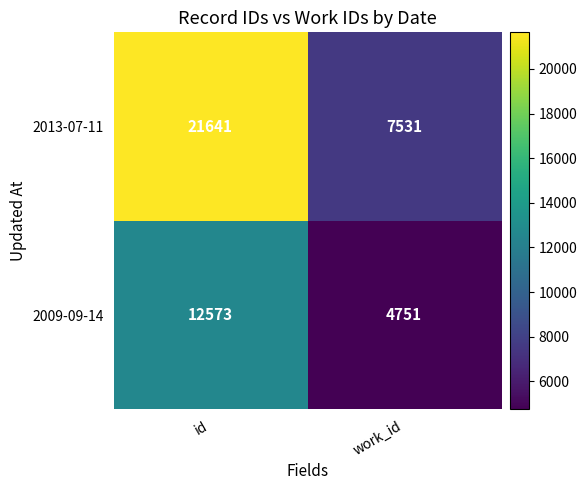

At how many categories does at least one series exceed 18009?

1